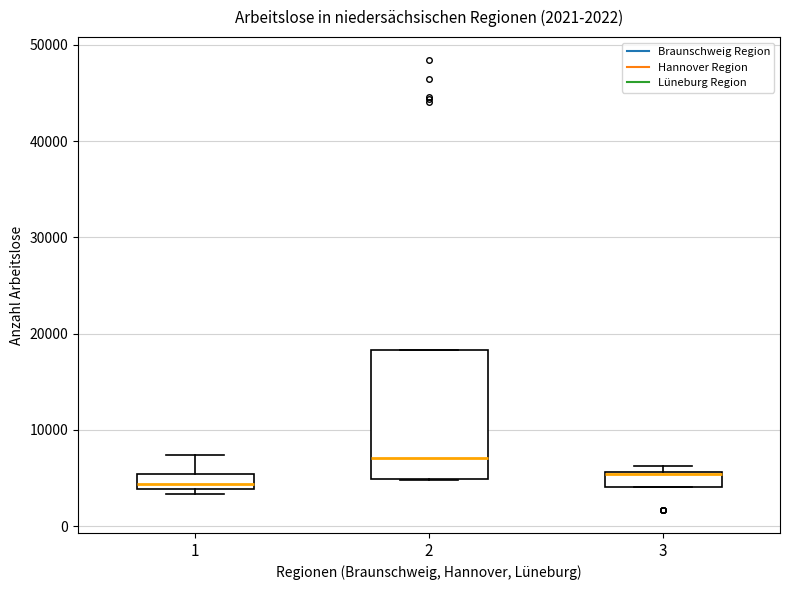

Comparing the boxes themselves (not the whiskers), which one is the tallest?

2